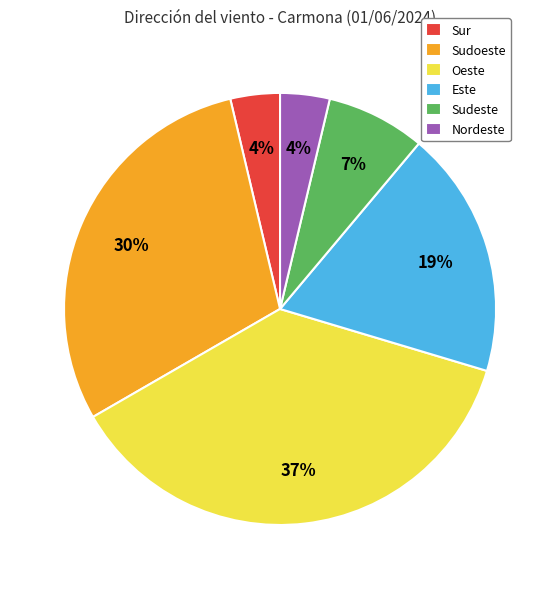

Which category has the biggest portion of the pie?

Oeste